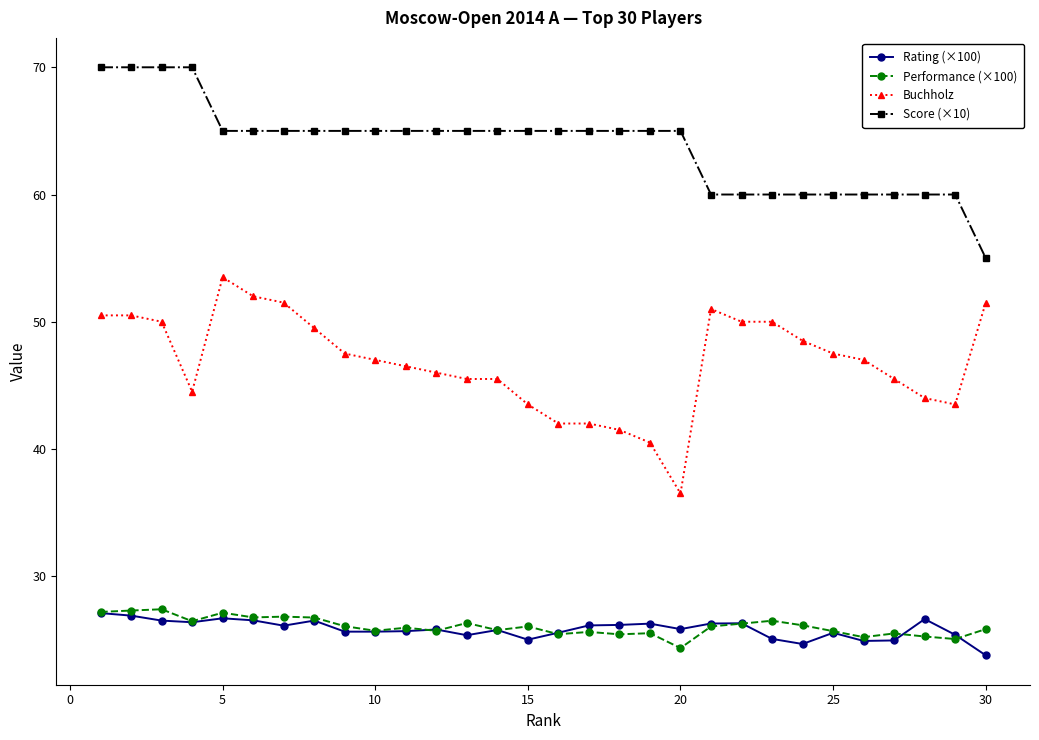

Which series has the largest total across all categories?

Score (×10)